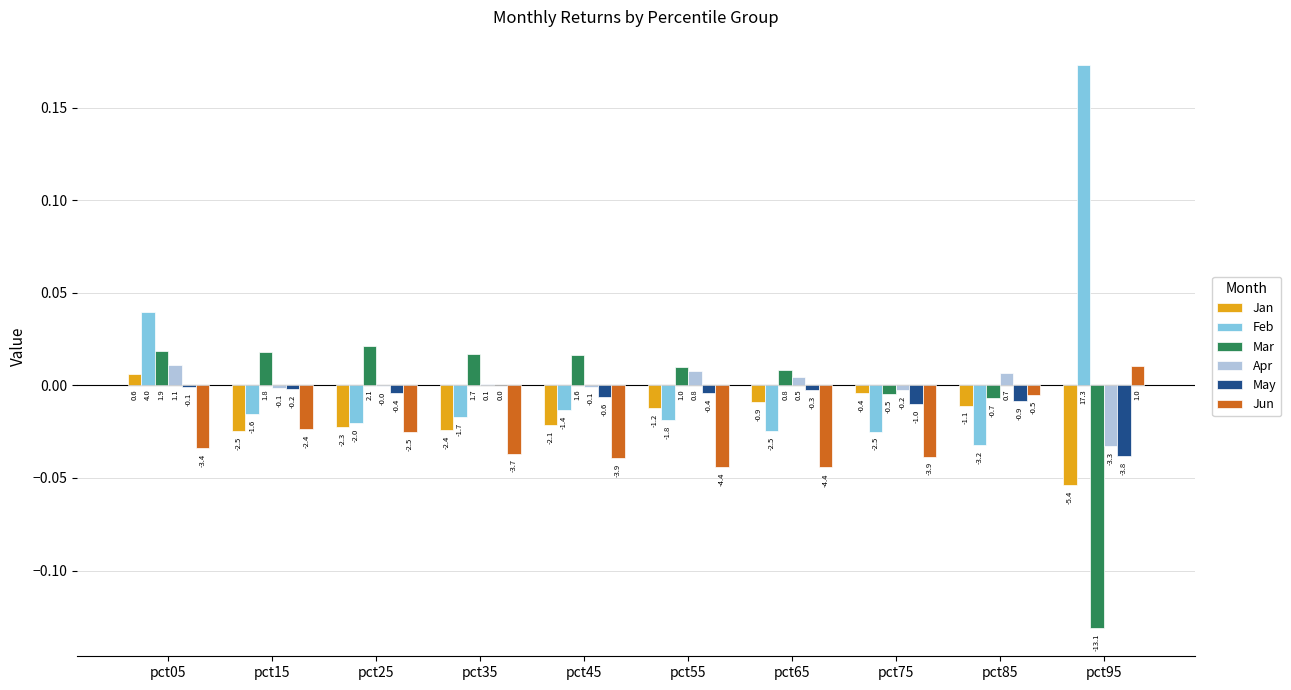

Reading right to left, what are all the values shown in this chart?

Jan: -0.1	-0.0	-0.0	-0.0	-0.0	-0.0	-0.0	-0.0	-0.0	0.0
Feb: 0.2	-0.0	-0.0	-0.0	-0.0	-0.0	-0.0	-0.0	-0.0	0.0
Mar: -0.1	-0.0	-0.0	0.0	0.0	0.0	0.0	0.0	0.0	0.0
Apr: -0.0	0.0	-0.0	0.0	0.0	-0.0	0.0	-0.0	-0.0	0.0
May: -0.0	-0.0	-0.0	-0.0	-0.0	-0.0	0.0	-0.0	-0.0	-0.0
Jun: 0.0	-0.0	-0.0	-0.0	-0.0	-0.0	-0.0	-0.0	-0.0	-0.0